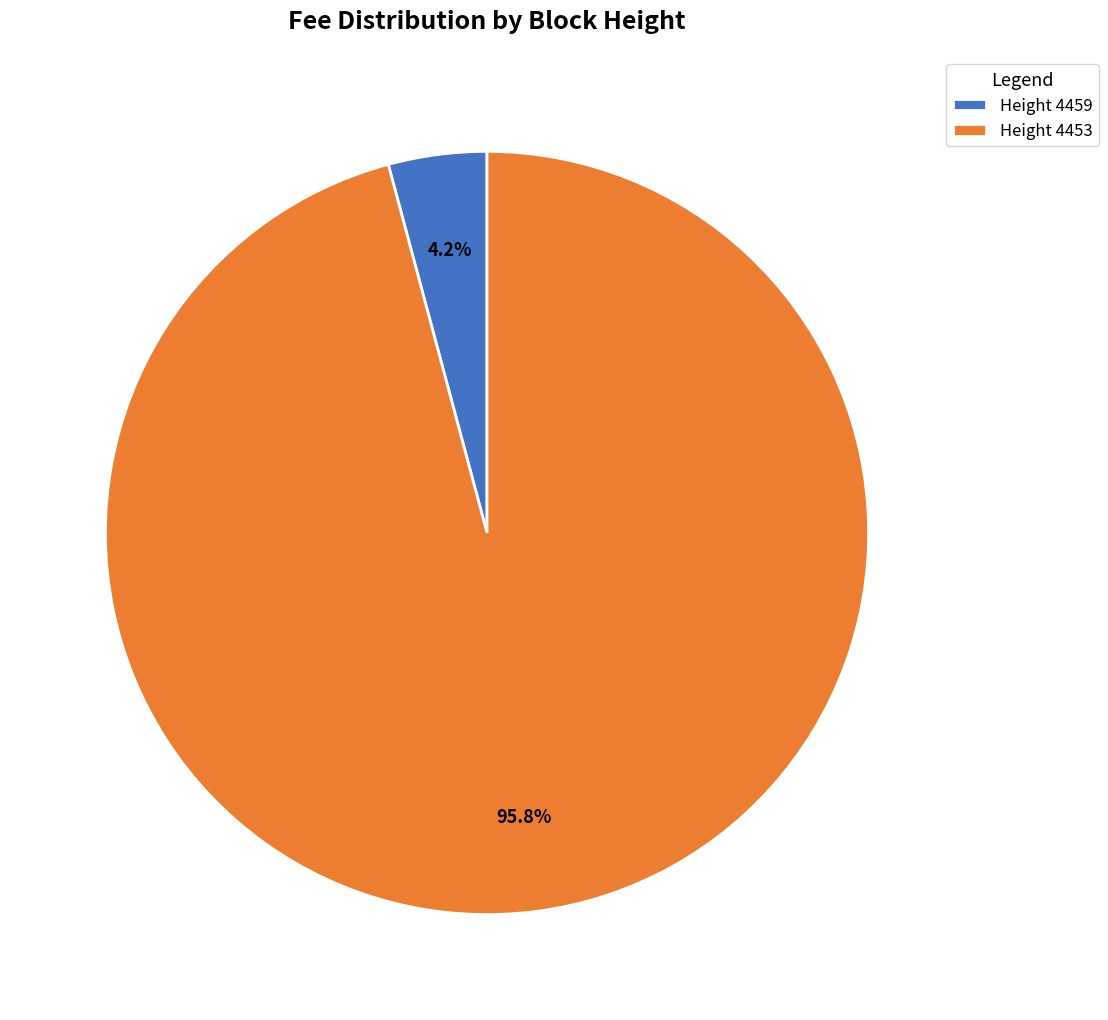

How much of the chart is everything except Height 4453?

4.2%